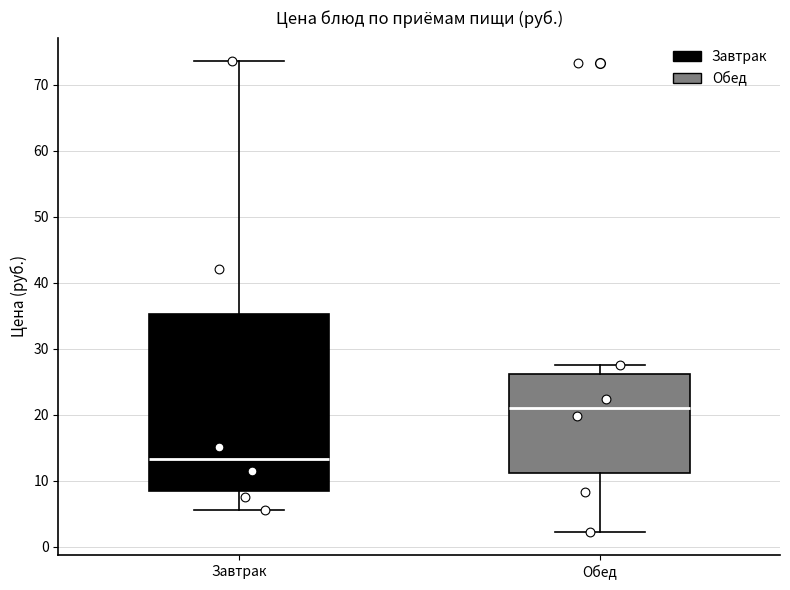

Which box is the tallest, from its lower edge to its upper edge?

Завтрак